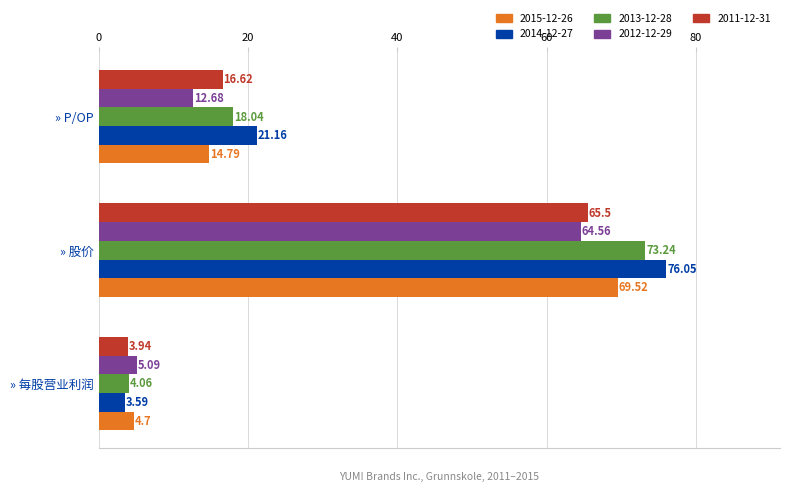

What is the sum of all 2012-12-29 values?

82.3